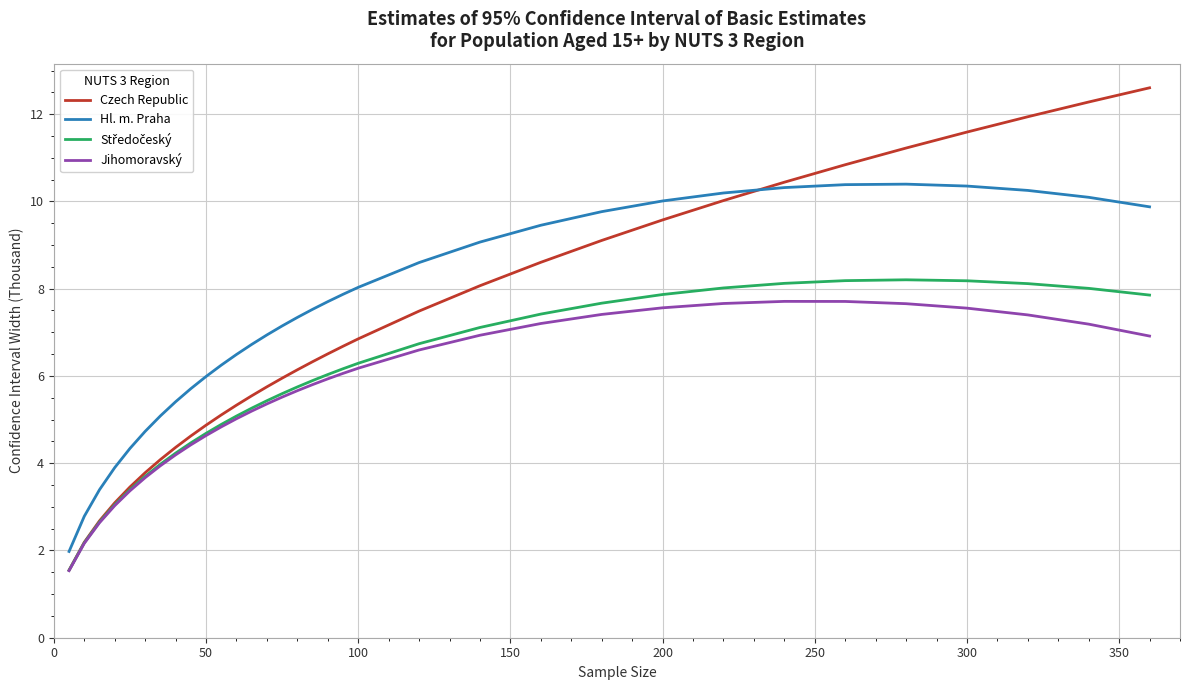

Which series has the largest range (max minus min)?

Czech Republic